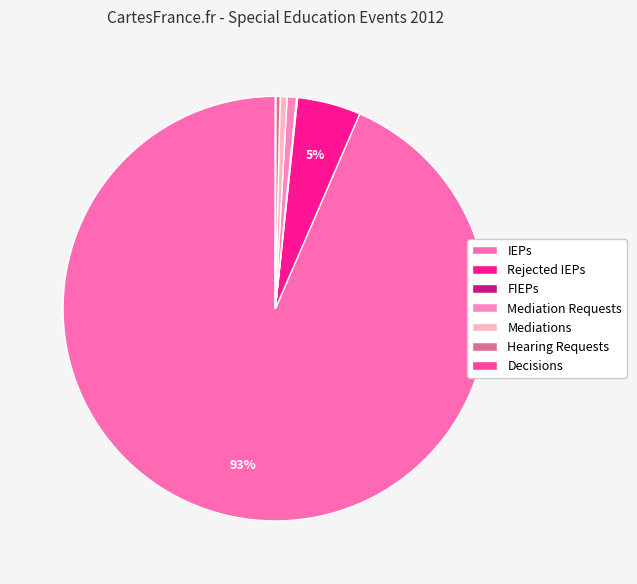

Rank the categories by value from lowest to highest.

Decisions, FIEPs, Hearing Requests, Mediations, Mediation Requests, Rejected IEPs, IEPs